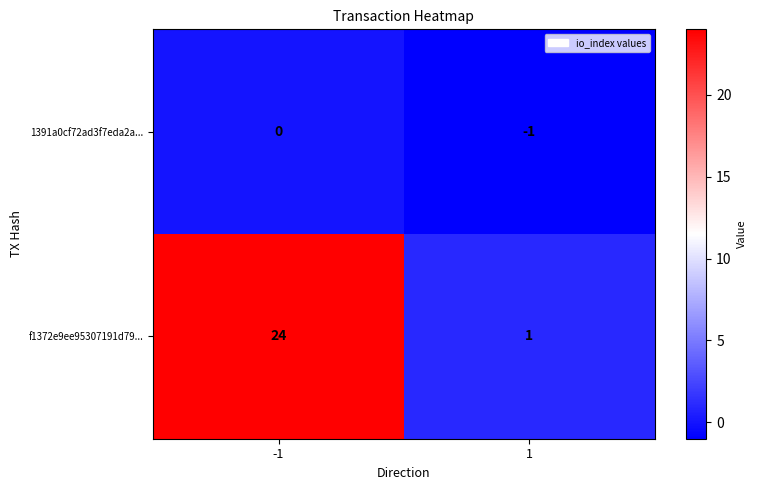

Rank the series by their average value, from lowest to highest.

1391a0cf72ad3f7eda2a..., f1372e9ee95307191d79...